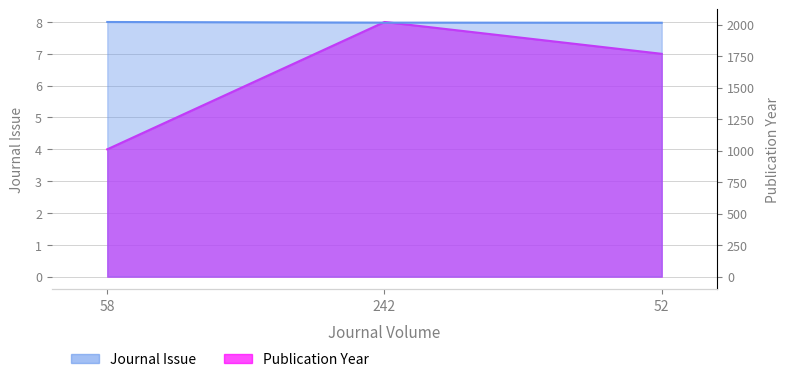

Reading right to left, list all the values displayed in this chart.

Journal Issue: 52=7	242=8	58=4
Publication Year: 52=2015	242=2016	58=2021